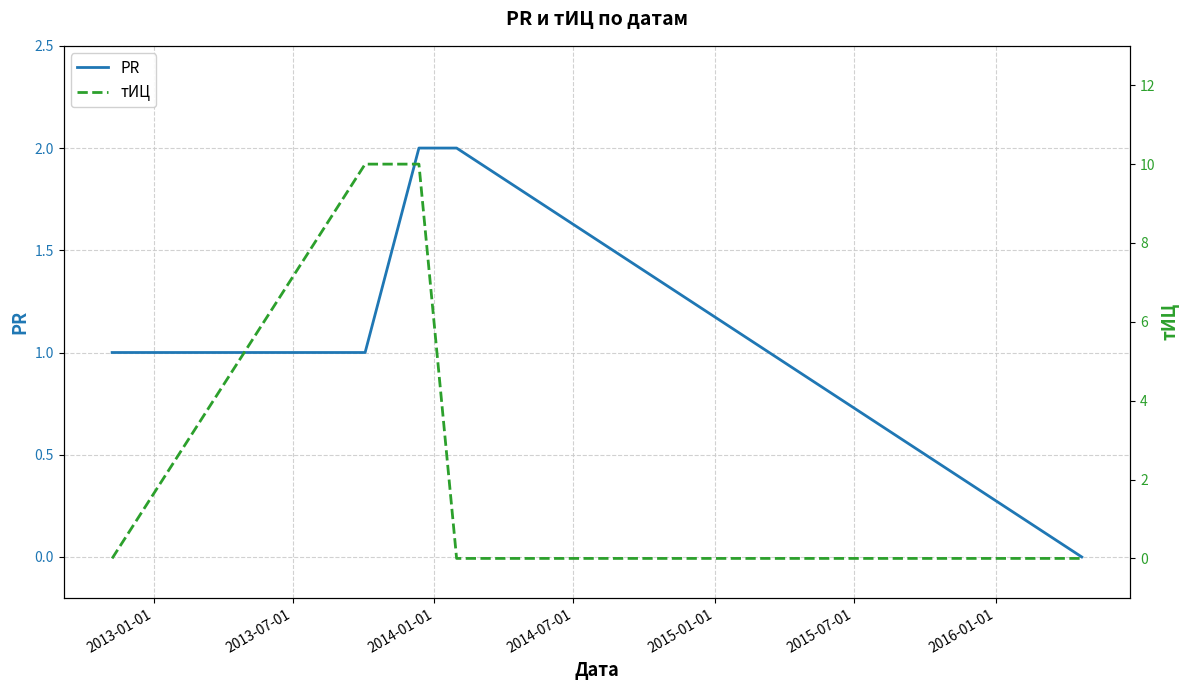

What is the total value across all series at 2014-01-01?

12